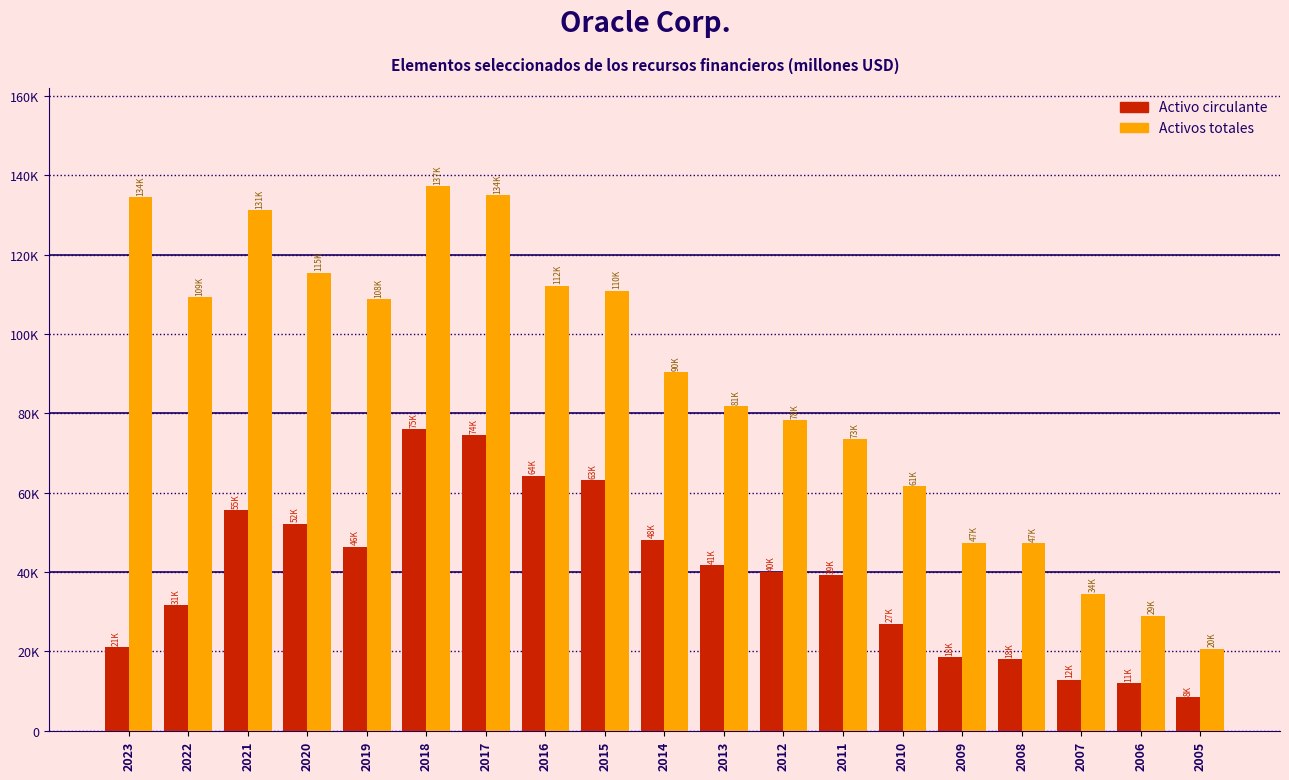

What are all the series names shown in the legend?

Activo circulante, Activos totales